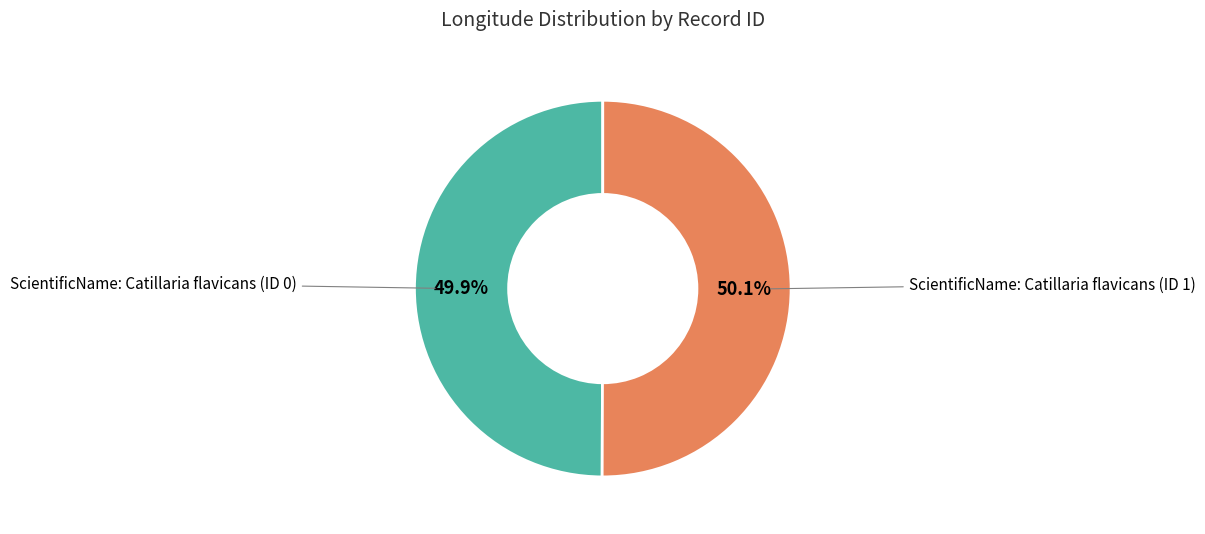

Is there any slice that represents more than half of the pie?

Yes